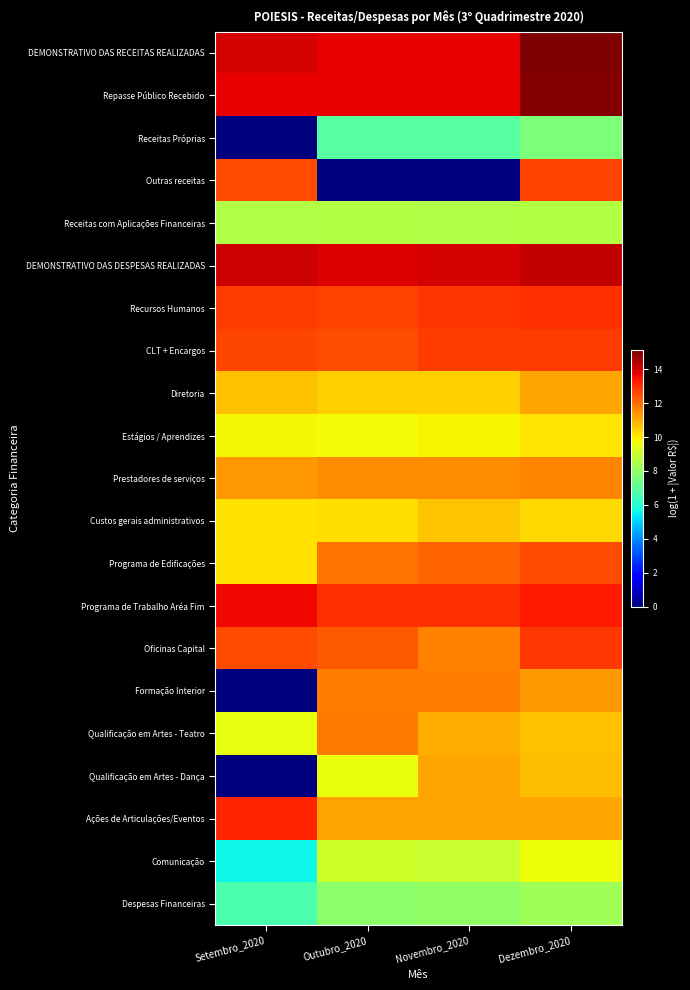

Which series changed the most between Novembro_2020 and Dezembro_2020?

Outras receitas